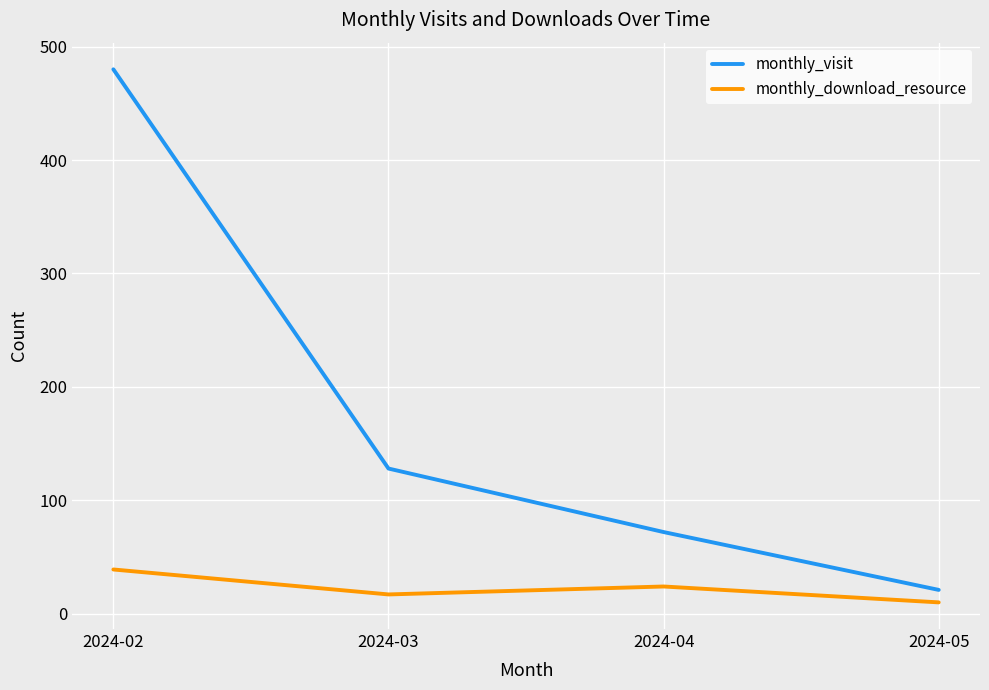

True or false: monthly_visit has more than 2 points higher than both neighbors.

False